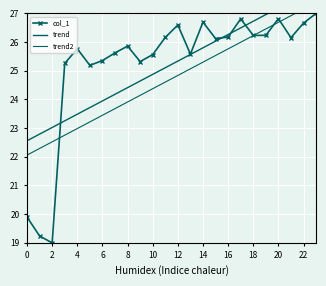

True or false: trend2 has more than 2 points higher than both neighbors.

False